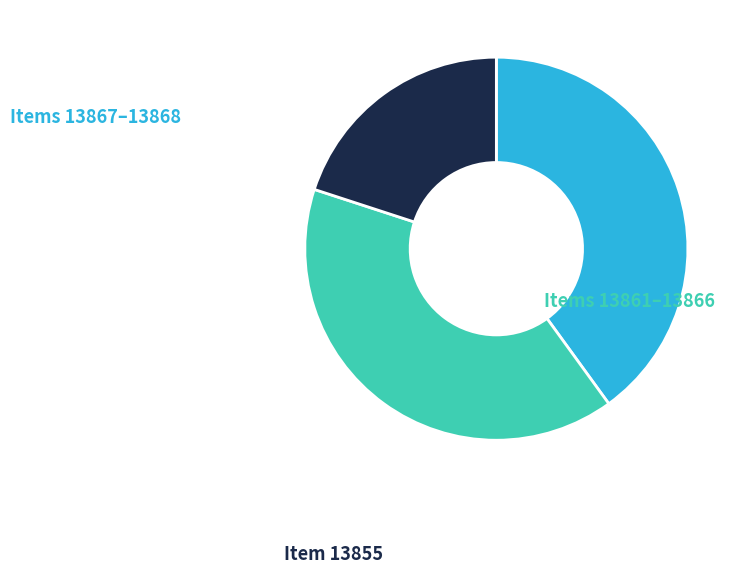

Is there a majority slice in this chart?

No